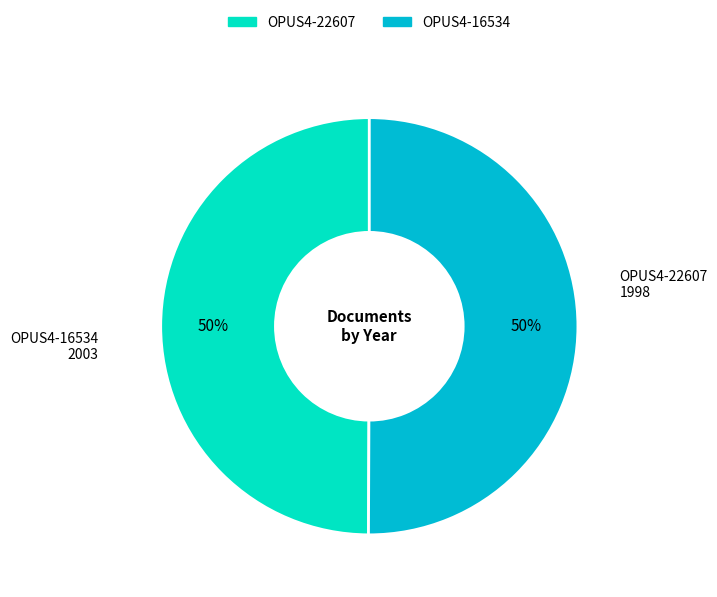

Do OPUS4-22607 and OPUS4-16534 together represent more than half of the pie?

Yes